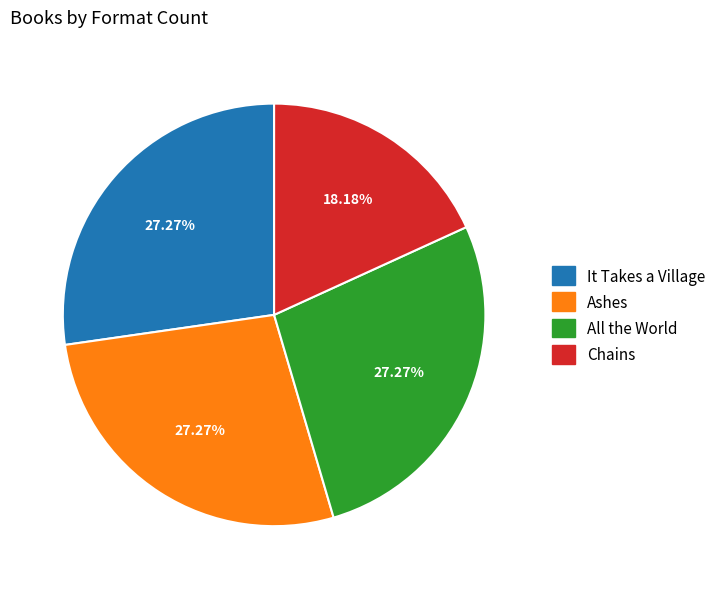

Approximately how many times larger is the value at All the World compared to Ashes?

1.0